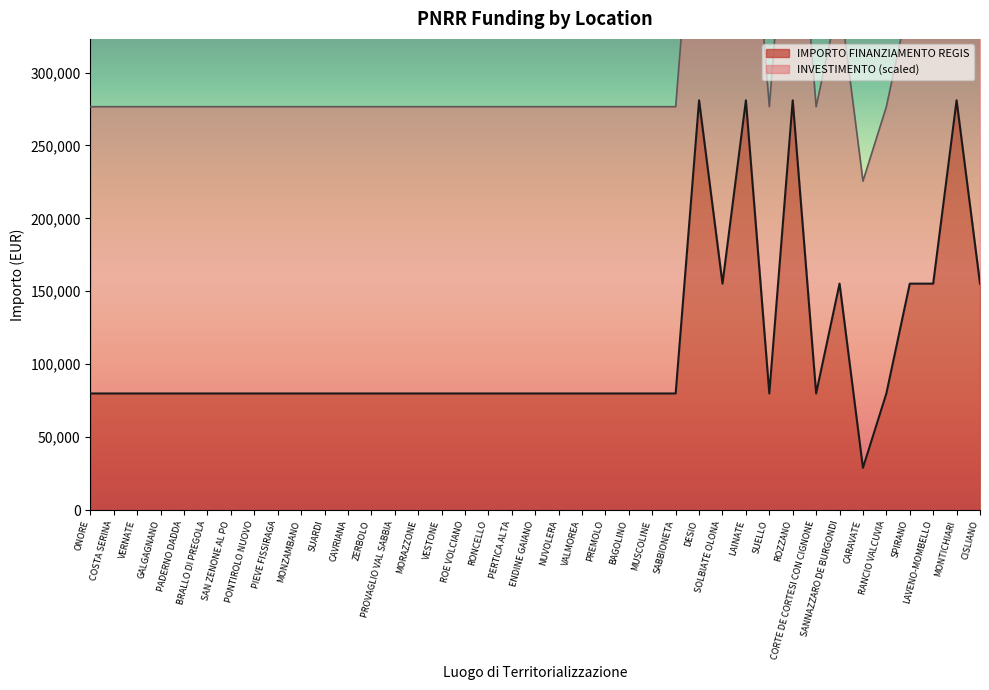

Between VALMOREA and LAINATE, which is larger?

LAINATE